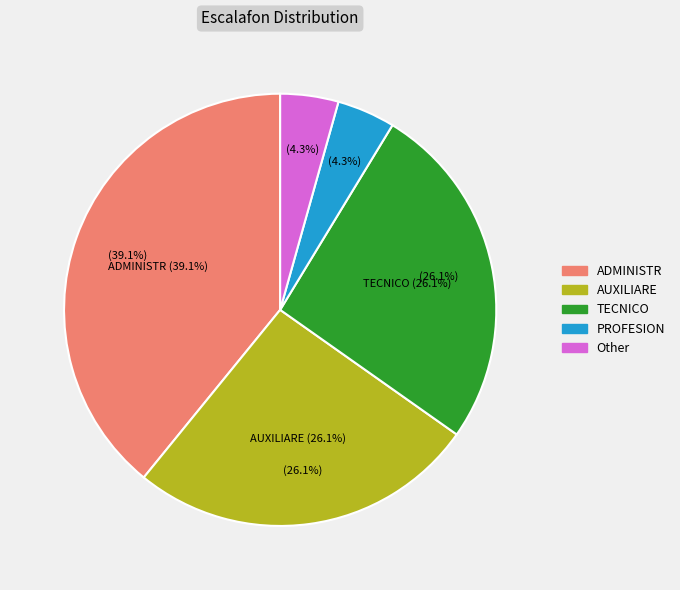

What is the smallest slice in the pie chart?

PROFESION